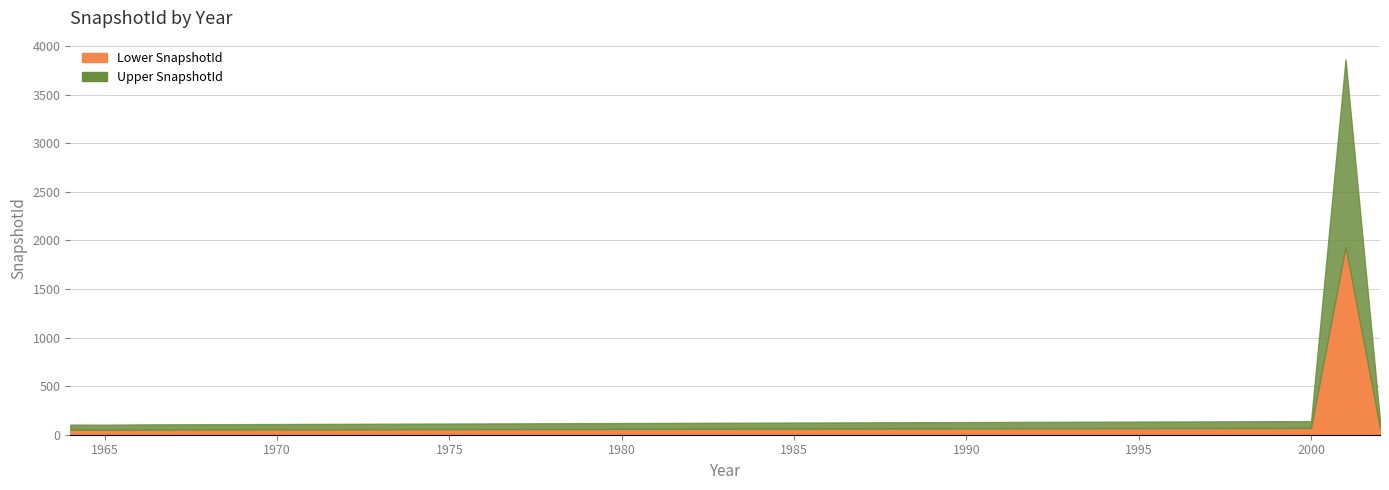

Reading left to right, what are all the values shown in this chart?

1964=104	1965=103	1966=106	1967=107	1968=108	1969=109	1970=110	1971=111	1972=112	1973=113	1974=114	1975=115	1976=116	1977=117	1978=118	1979=119	1980=120	1981=121	1982=122	1983=123	1984=124	1985=125	1986=126	1987=127	1988=128	1989=129	1990=130	1991=131	1992=132	1993=133	1994=134	1995=135	1996=136	1997=137	1998=138	1999=139	2000=140	2001=3863	2002=142